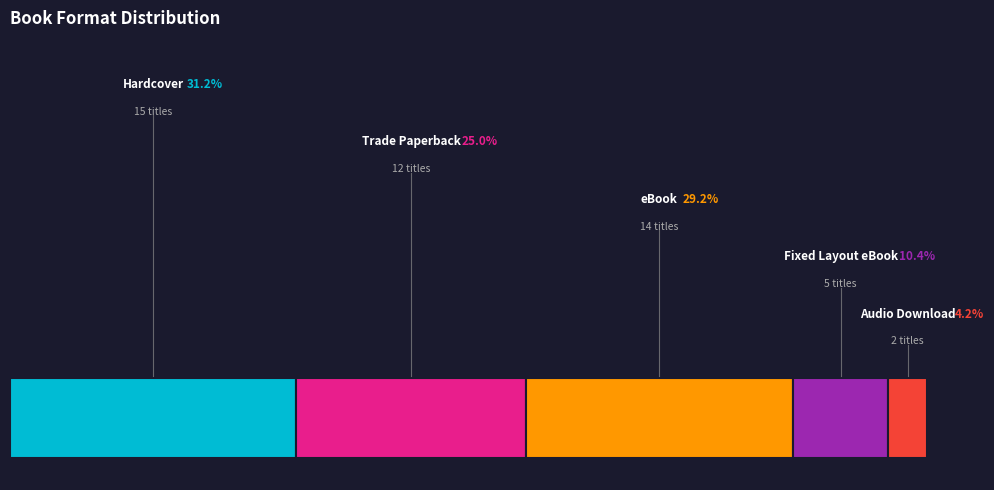

To the nearest percent, what is the difference between the largest and smallest slice percentages?

27%